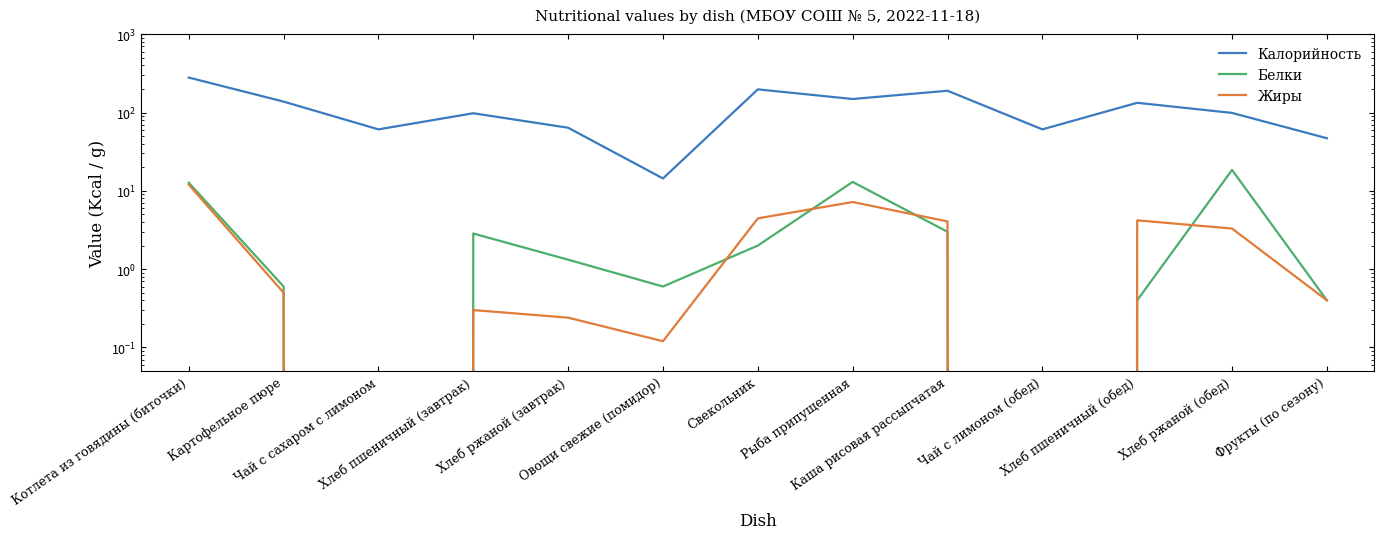

True or false: Жиры and Белки cross at least once.

True